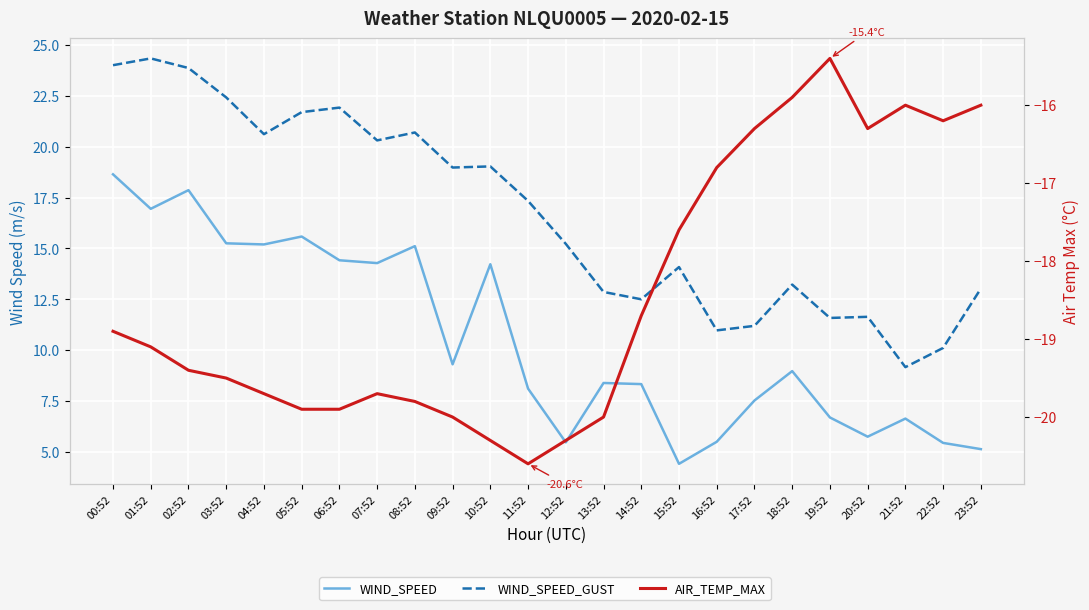

True or false: AIR_TEMP_MAX and WIND_SPEED cross at least once.

False